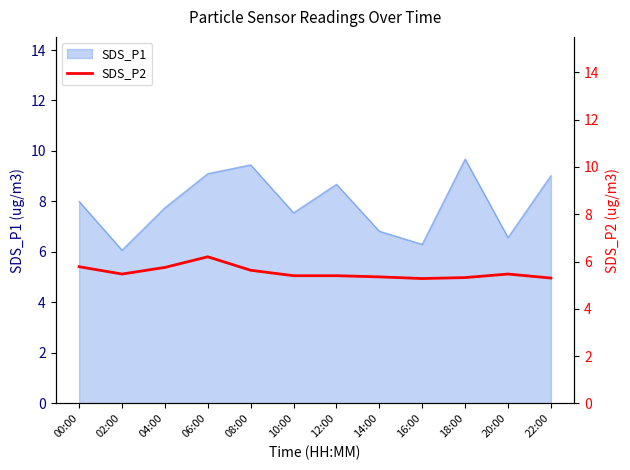

What is the minimum value for SDS_P1?

6.1